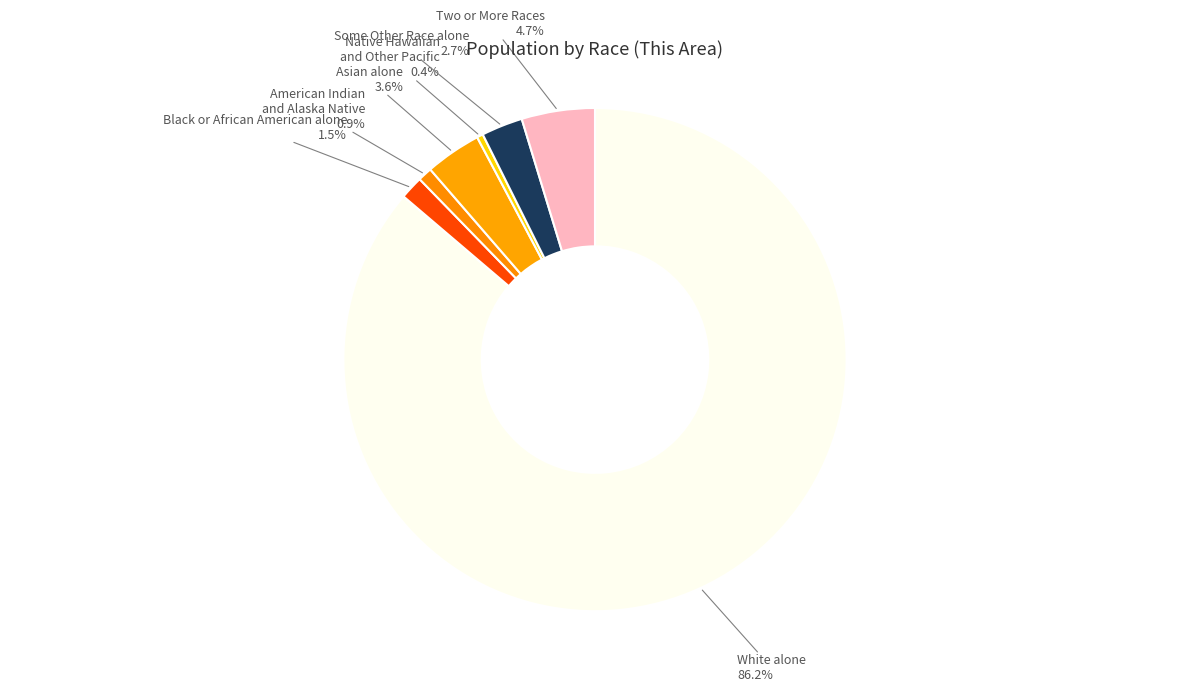

How many slices are in this pie chart?

7